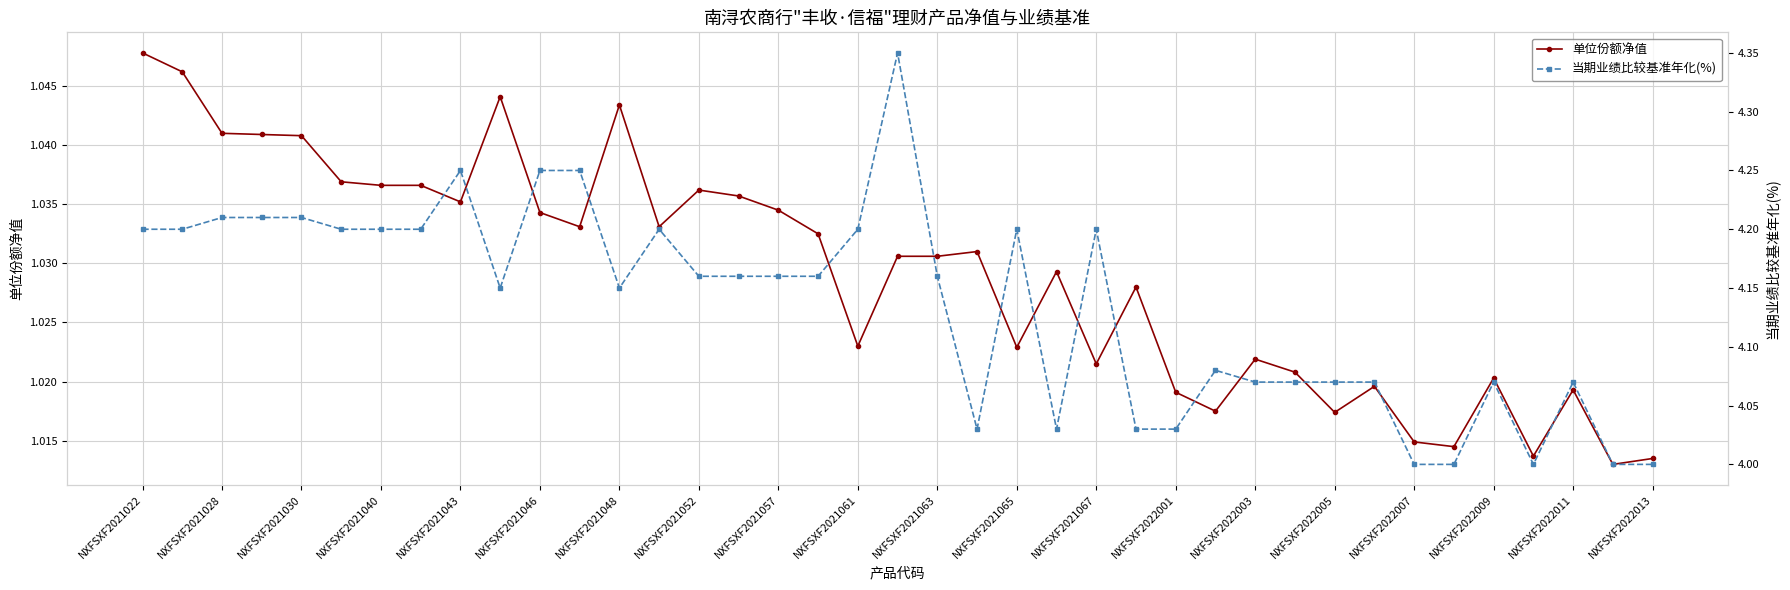

How many lines are shown in the chart?

2